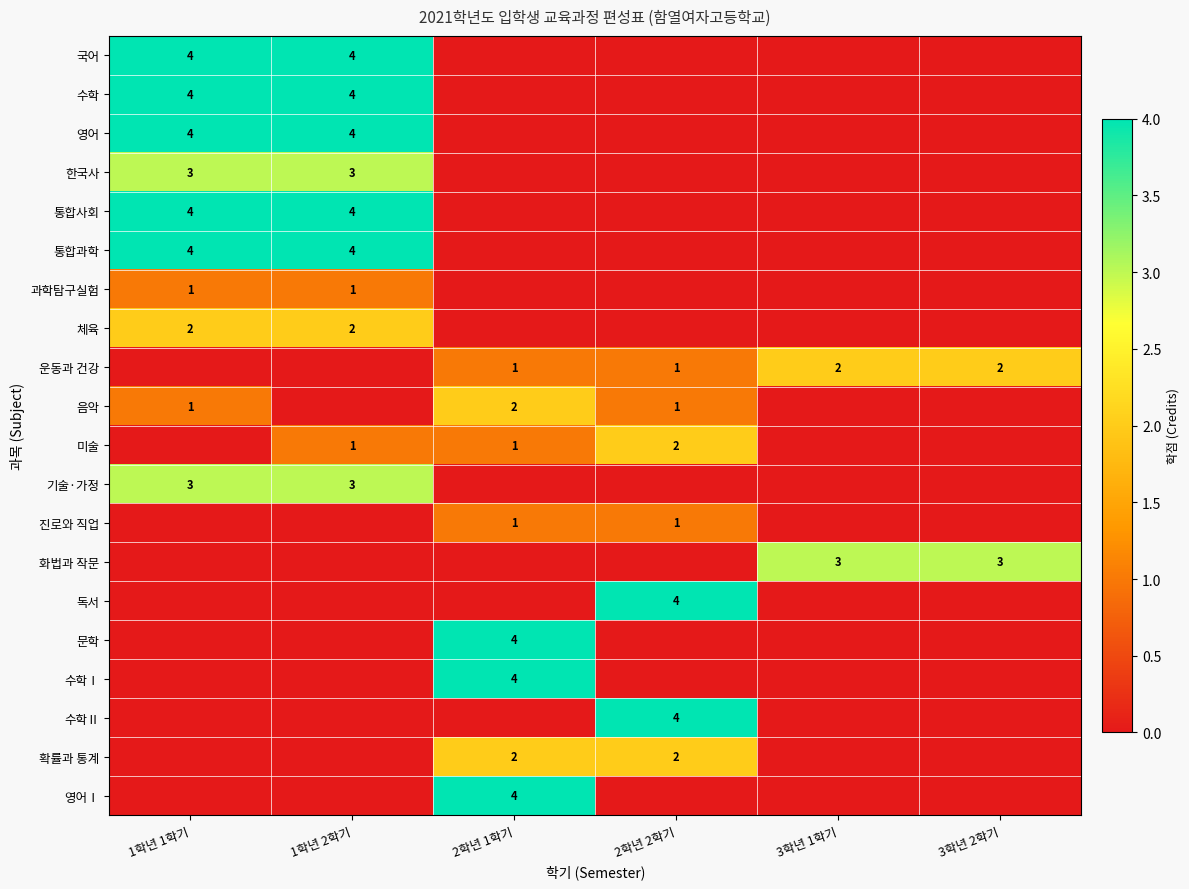

Is it true that 진로와 직업 equals 1 at 2학년 2학기?

True